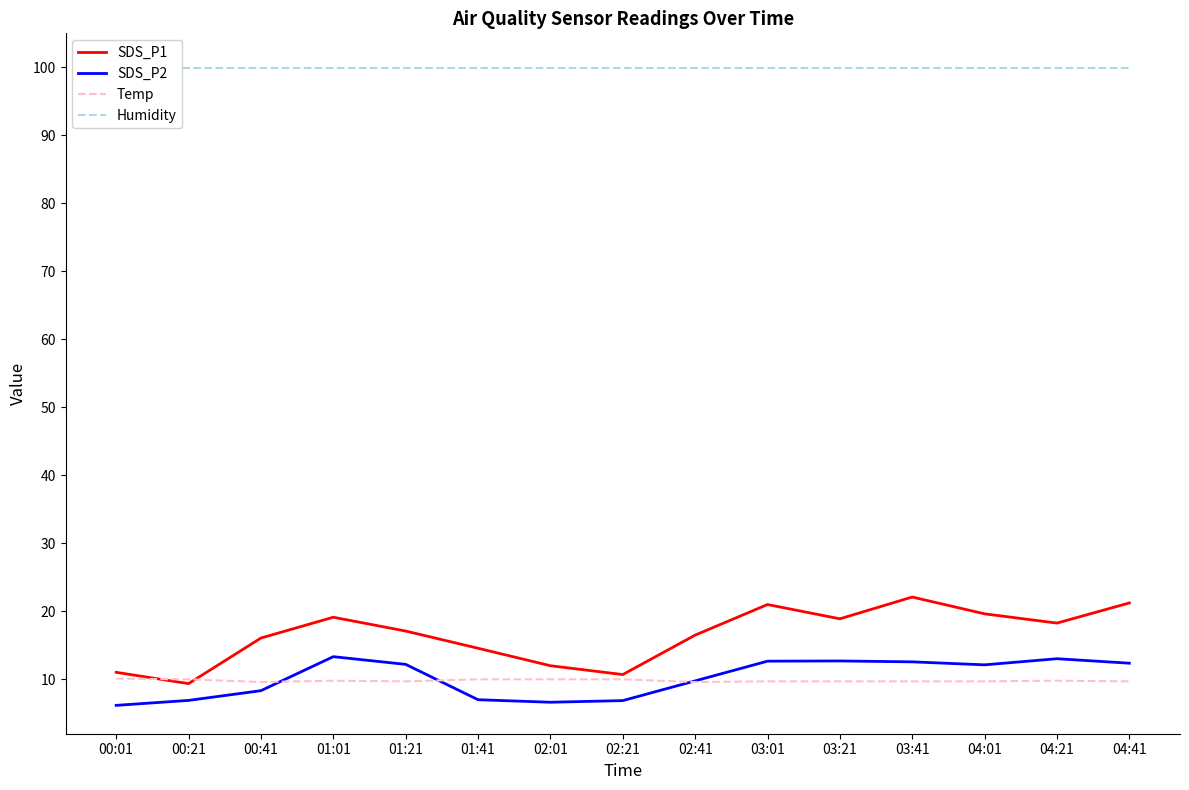

What value does the SDS_P2 series have at 02:01?

6.6